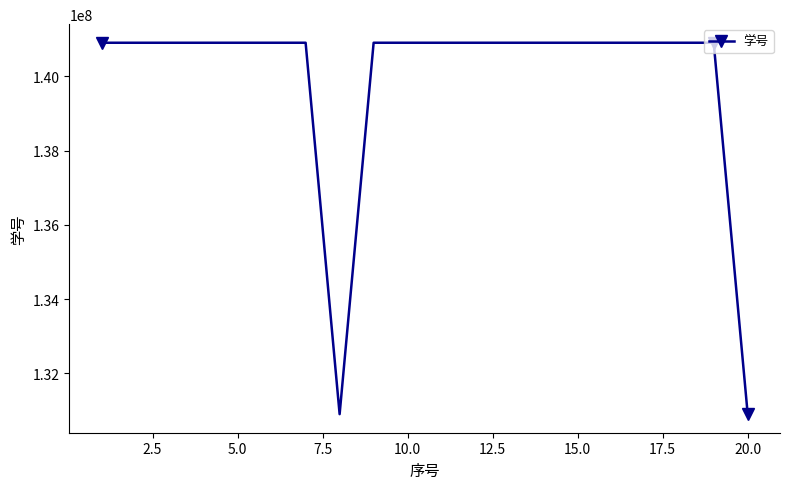

How many values are below 140904318?

10